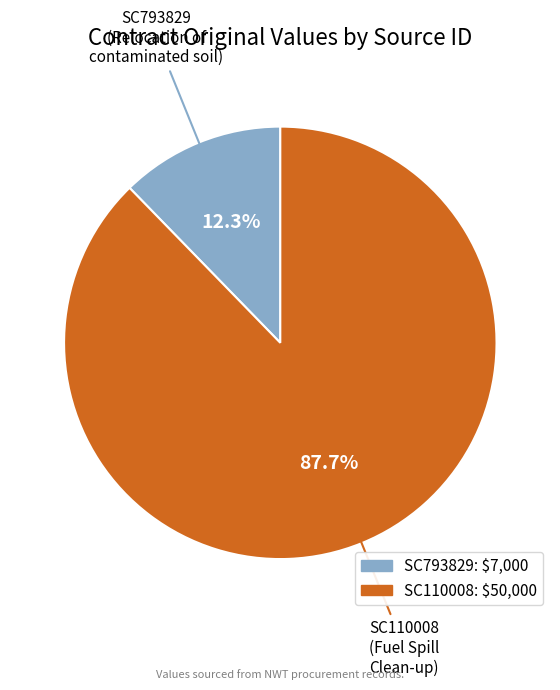

Which slice is the largest?

SC110008